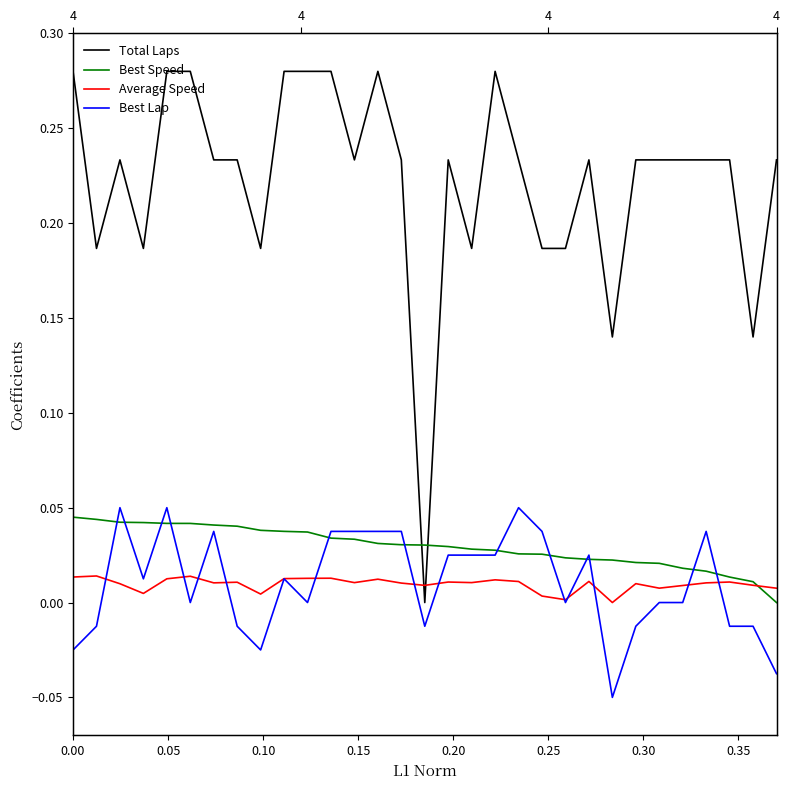

True or false: Best Lap and Best Speed intersect in this chart.

True